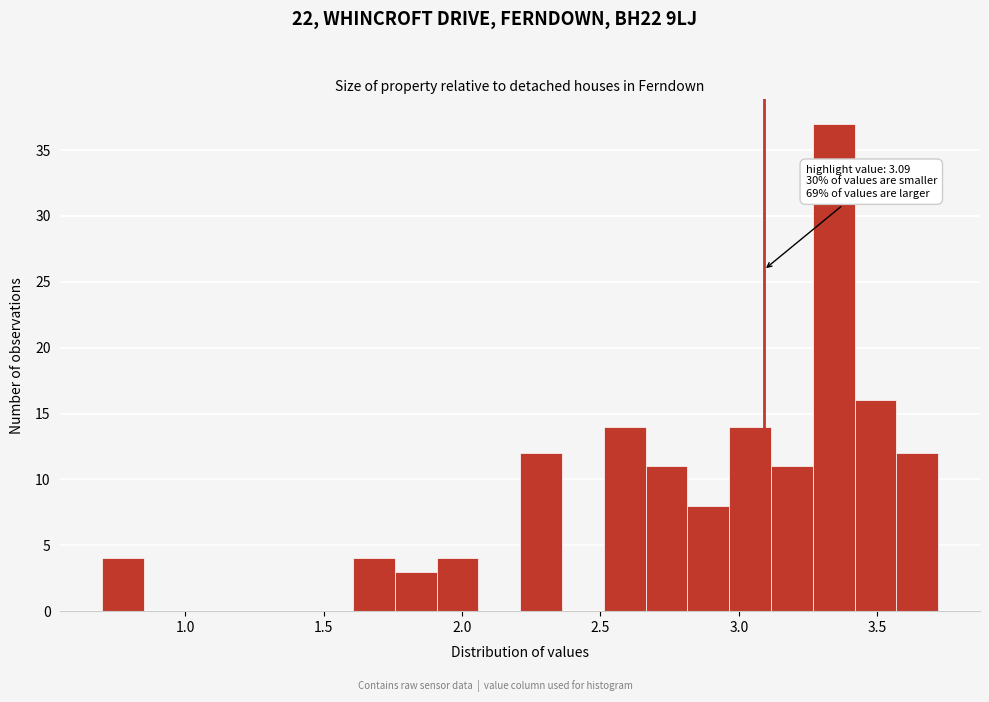

Around what value on the x-axis is the tallest bar? Give the approximate position of its centre, as read against the axis.

3.35